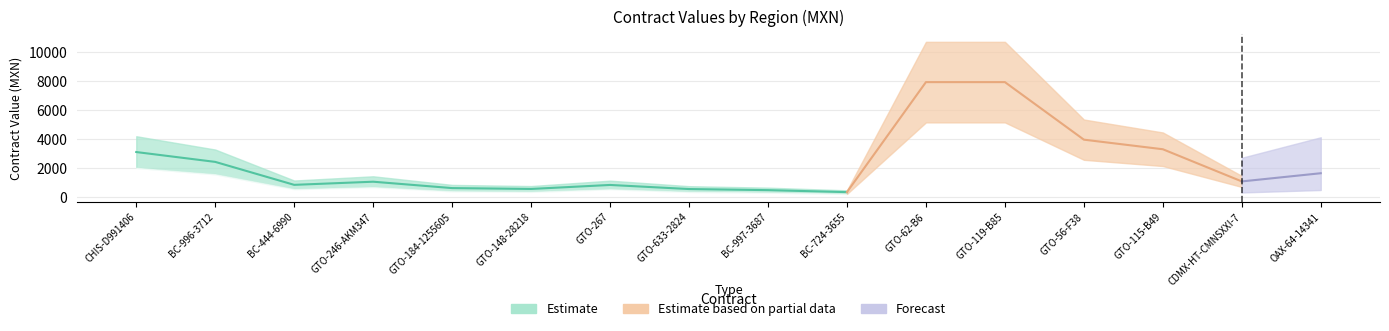

How many data points does each series have?

16